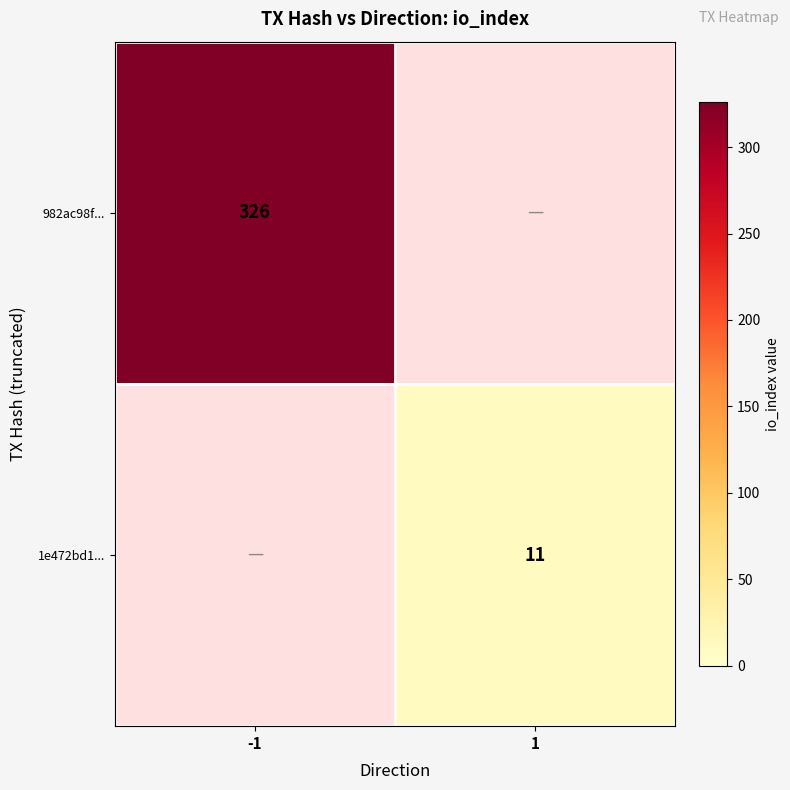

Is it true that 1e472bd1... equals 17 at 1?

False